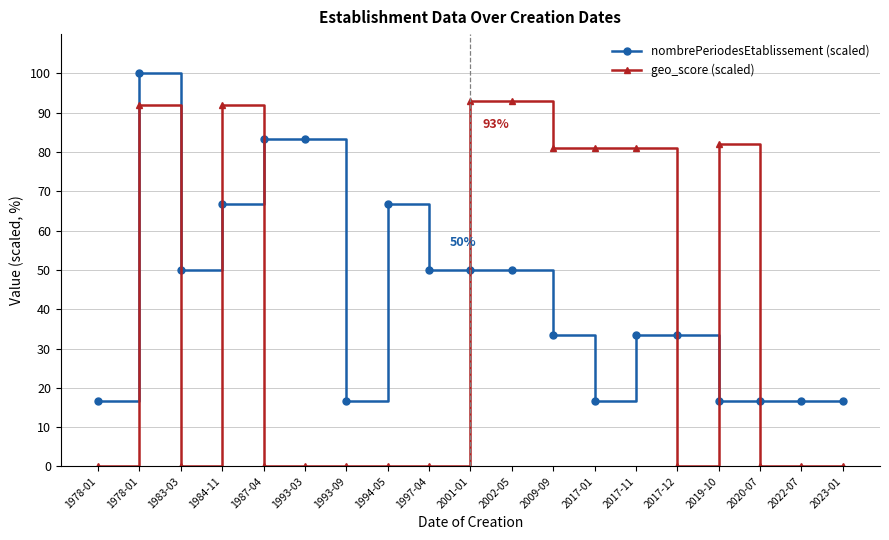

Which has a higher value, 2023-01 or 1997-04?

1997-04